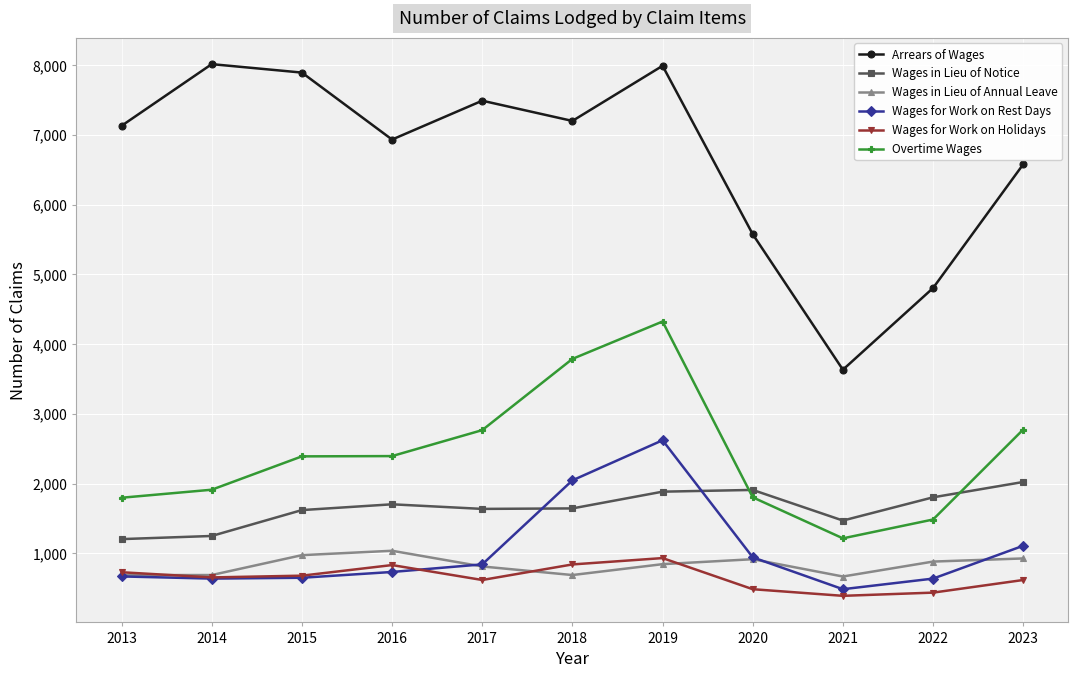

Count the number of categories in the chart.

11